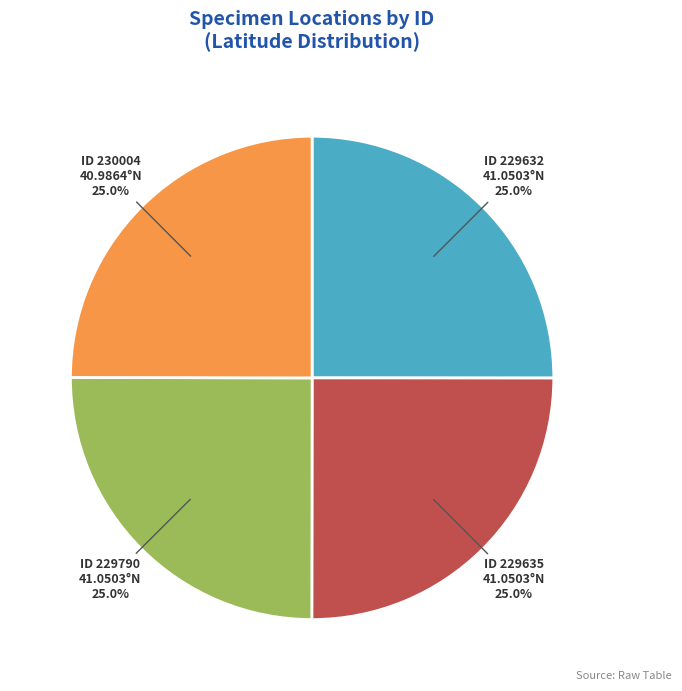

Is there a majority slice in this chart?

No